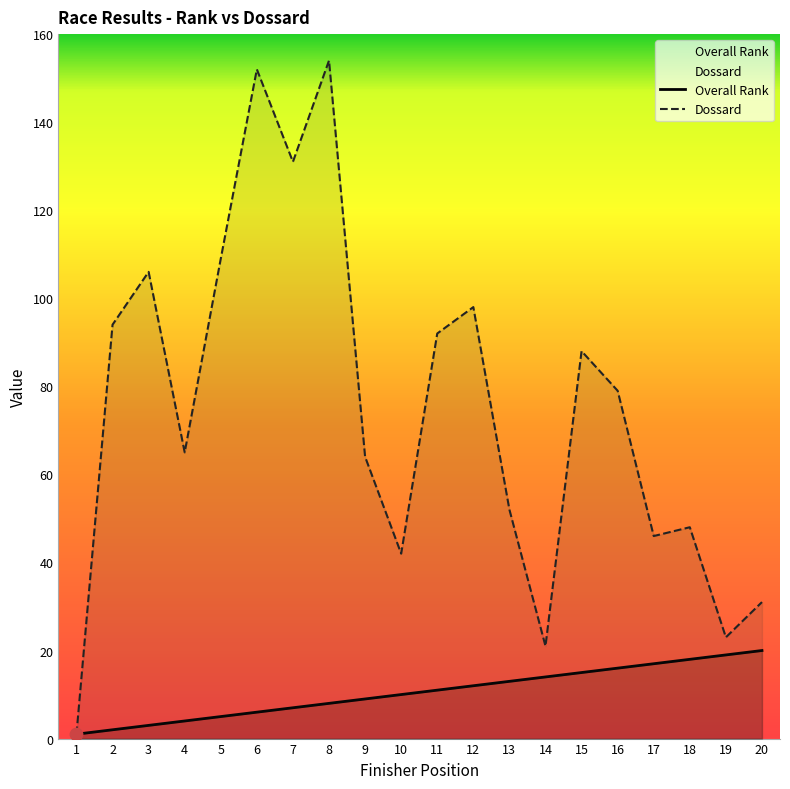

What are all the series names shown in the legend?

Overall Rank, Dossard